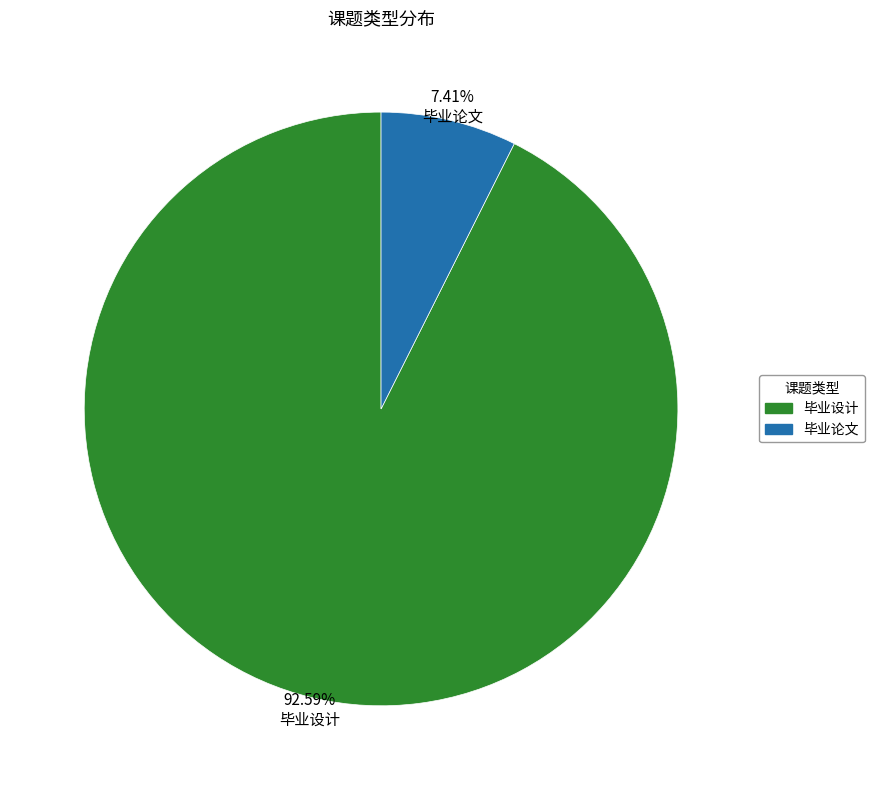

Which has a higher value, 毕业设计 or 毕业论文?

毕业设计